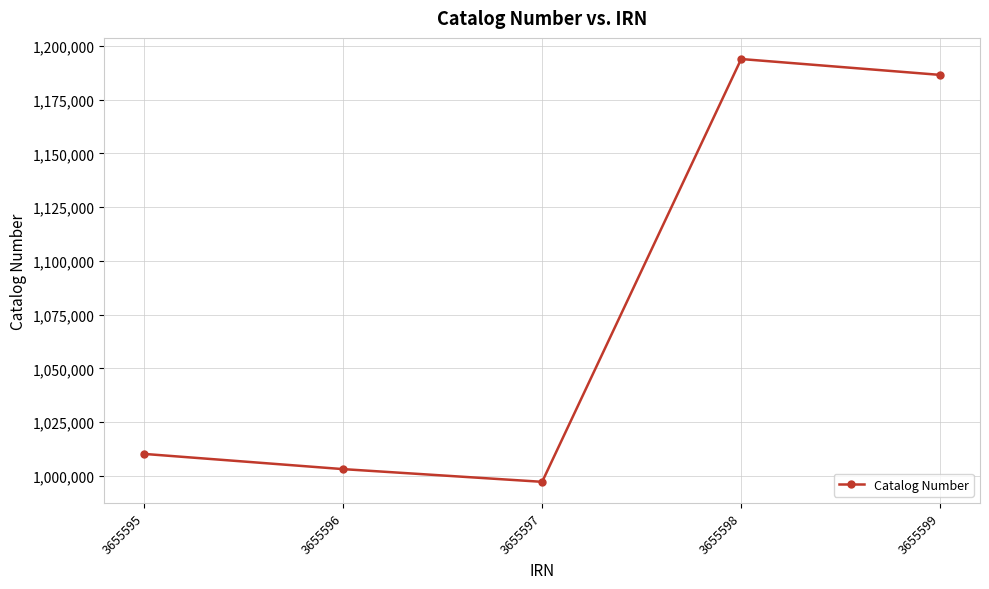

What is the sum of all values?

5390859